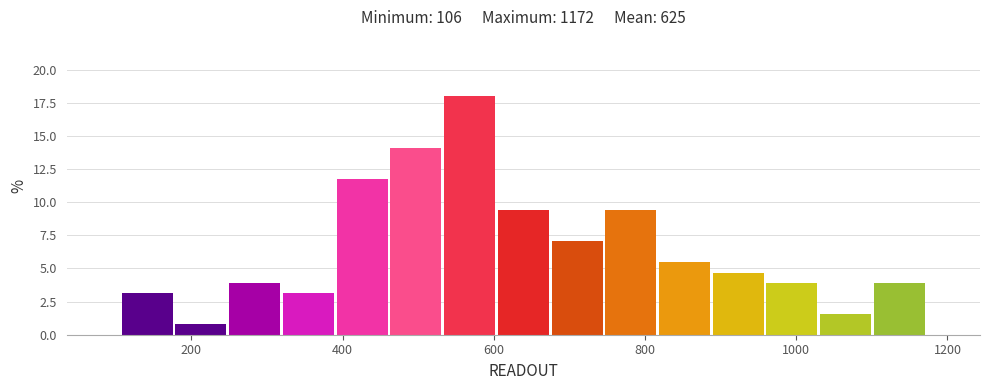

Around what value on the x-axis is the tallest bar? Give the approximate position of its centre, as read against the axis.

560